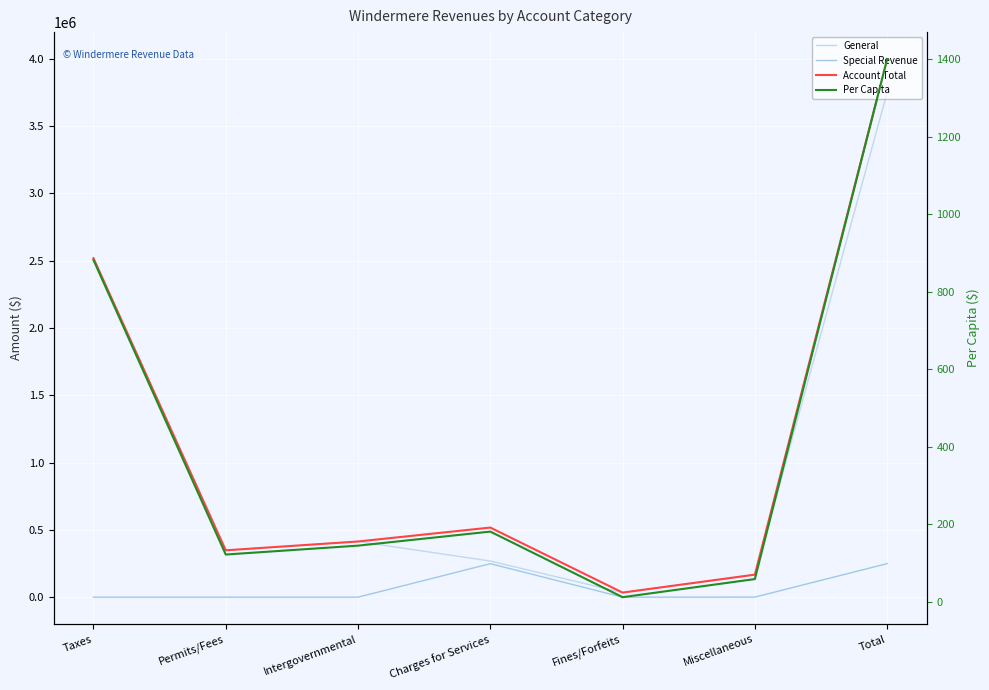

Reading left to right, extract all data points from this chart.

General: Taxes=2517462.0	Permits/Fees=348066.0	Intergovernmental=413547.0	Charges for Services=268313.0	Fines/Forfeits=34062.0	Miscellaneous=166871.0	Total=3748321.0
Special Revenue: Taxes=0.0	Permits/Fees=0.0	Intergovernmental=0.0	Charges for Services=248746.0	Fines/Forfeits=0.0	Miscellaneous=459.0	Total=249205.0
Account Total: Taxes=2517462.0	Permits/Fees=348066.0	Intergovernmental=413547.0	Charges for Services=517059.0	Fines/Forfeits=34062.0	Miscellaneous=167330.0	Total=3997526.0
Per Capita: Taxes=881.8	Permits/Fees=121.9	Intergovernmental=144.8	Charges for Services=181.1	Fines/Forfeits=11.9	Miscellaneous=58.6	Total=1400.2